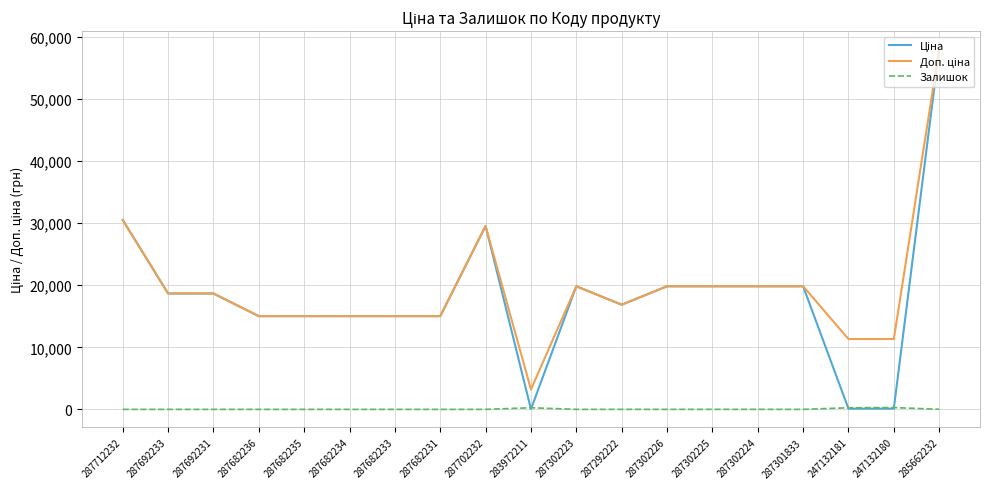

What is the total value across all series at 287682236?

30038.4